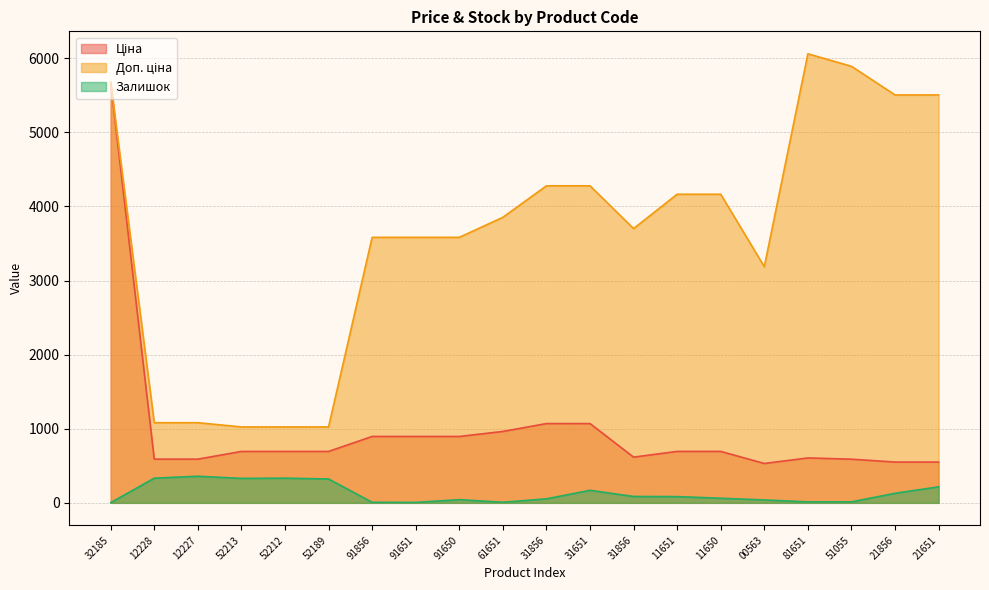

Where does the Залишок series first go above 84?

12228